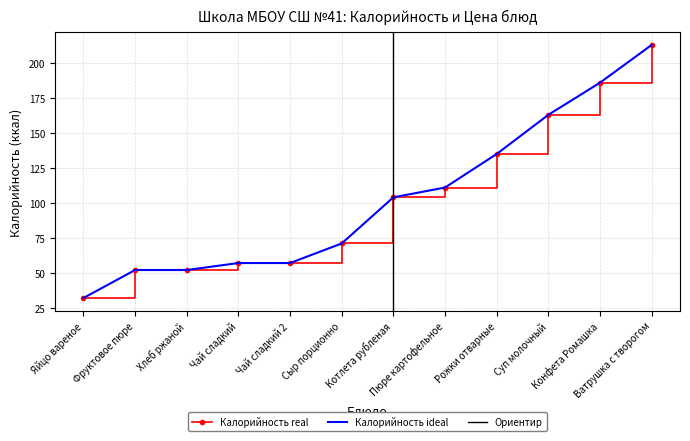

True or false: Калорийность and Цена cross at least once.

False